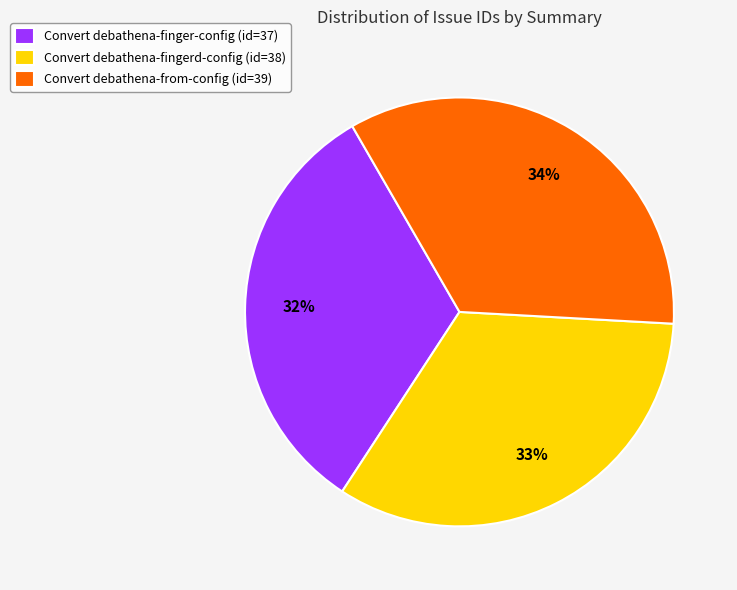

To the nearest percent, what is the combined percentage of Convert debathena-finger-config and Convert debathena-from-config?

67%